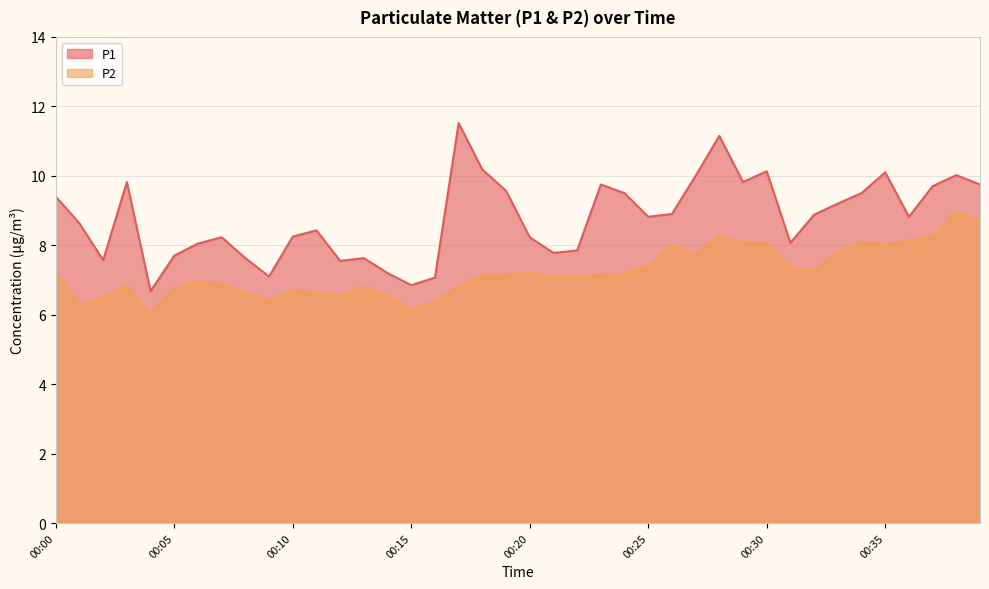

True or false: P1 and P2 intersect in this chart.

False